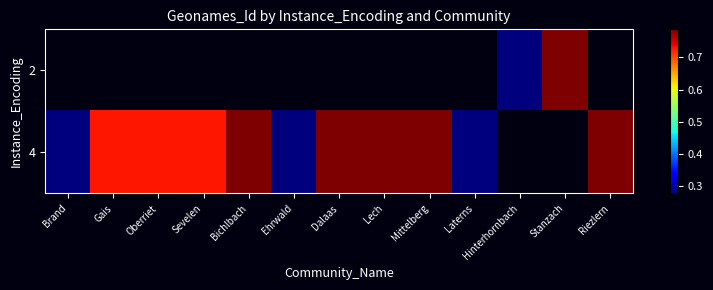

At Bichlbach, list the series in order from smallest to largest.

2, 4